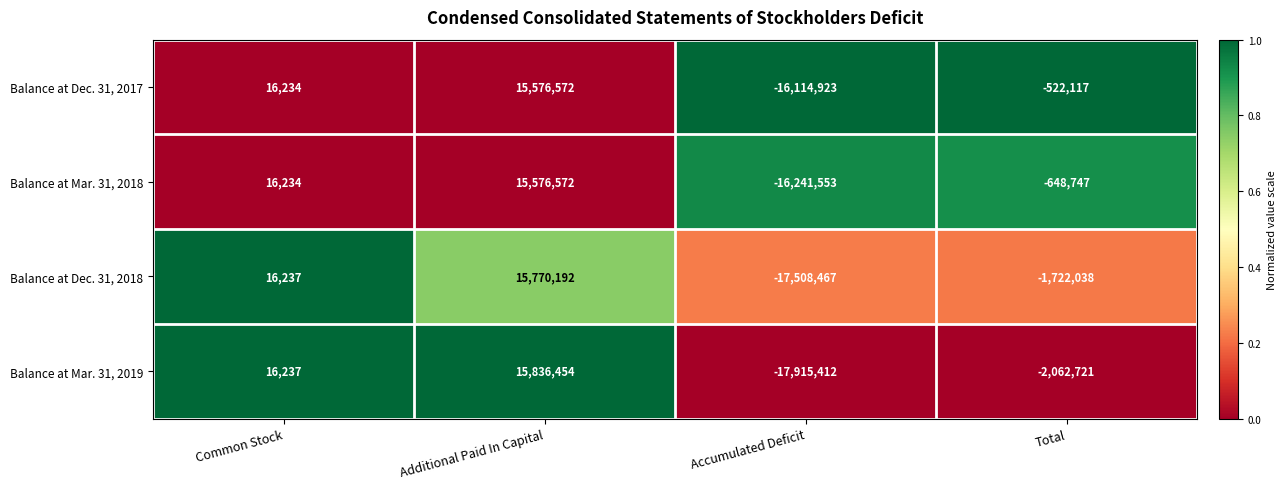

Which series changed the most between Common Stock and Additional Paid In Capital?

Balance at Mar. 31, 2019